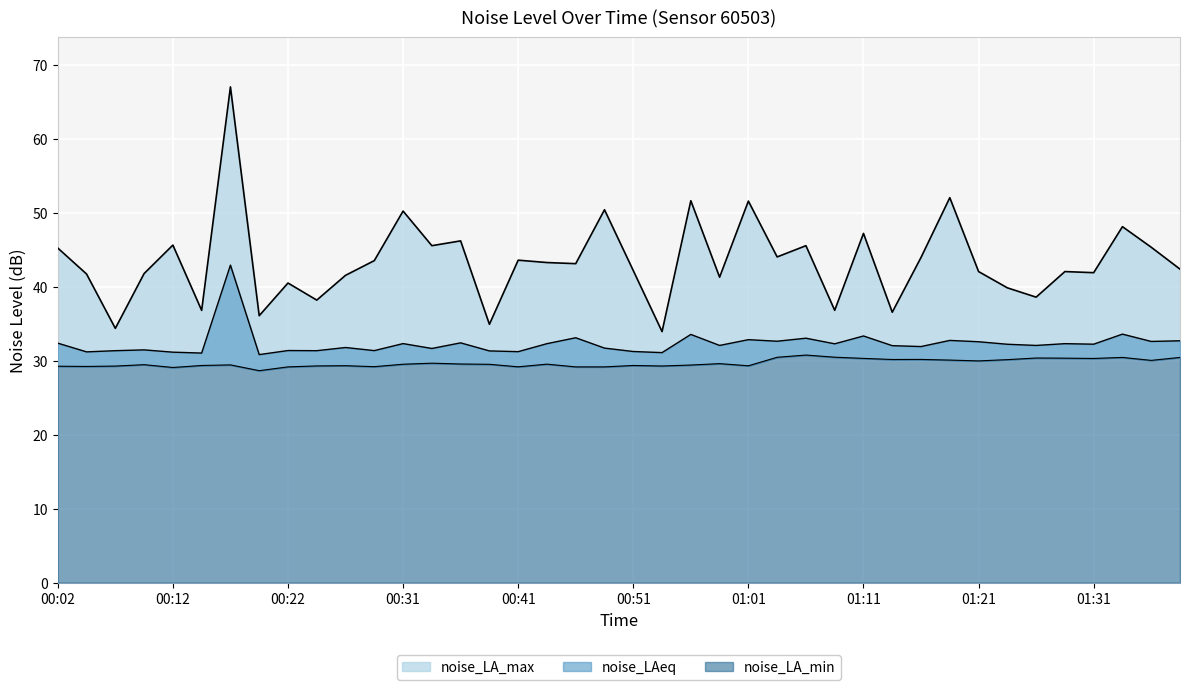

How many data points in noise_LA_max are above 43?

20